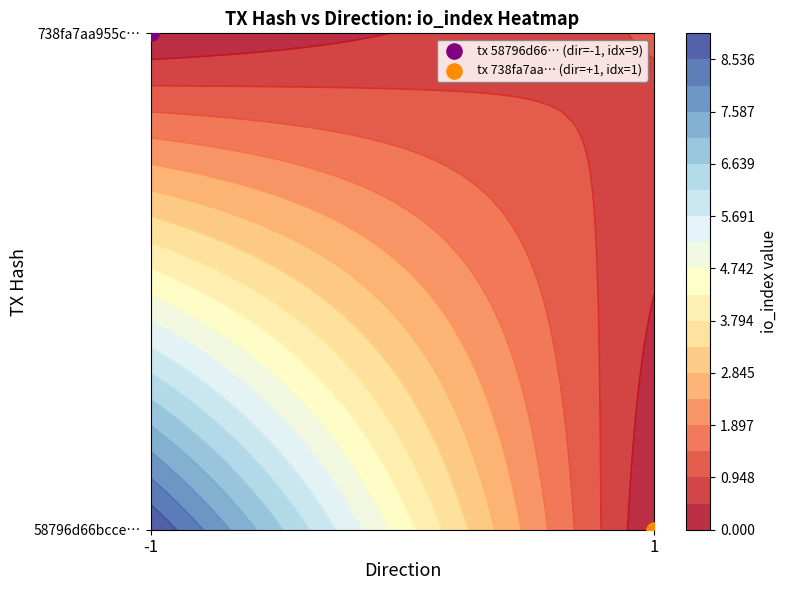

The 738fa7aa955c1dd332045b81f137c2b9af3470e series shows 1 at io_index. True or false?

False